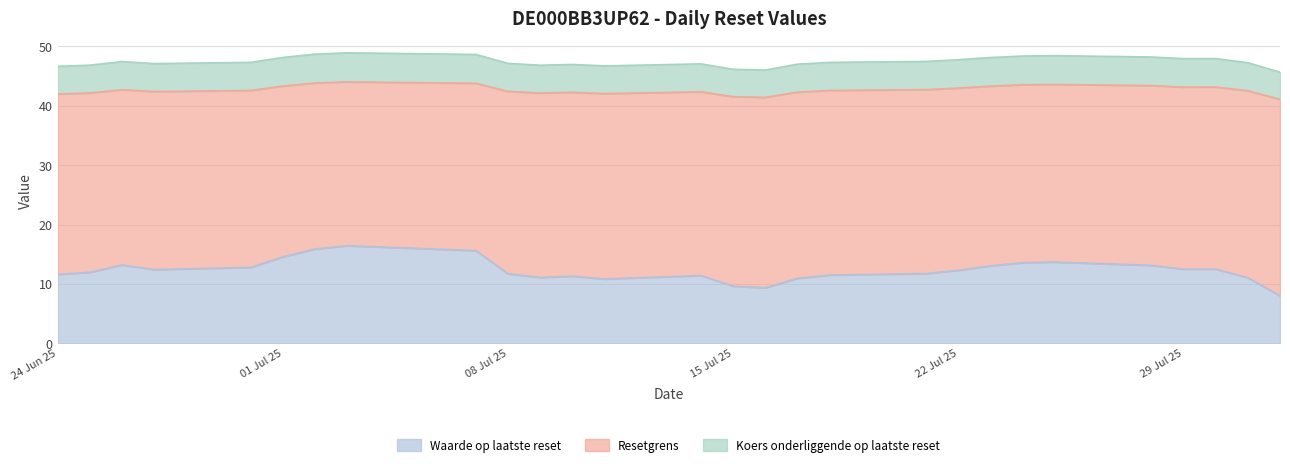

What is the minimum value for Waarde op laatste reset?

8.0